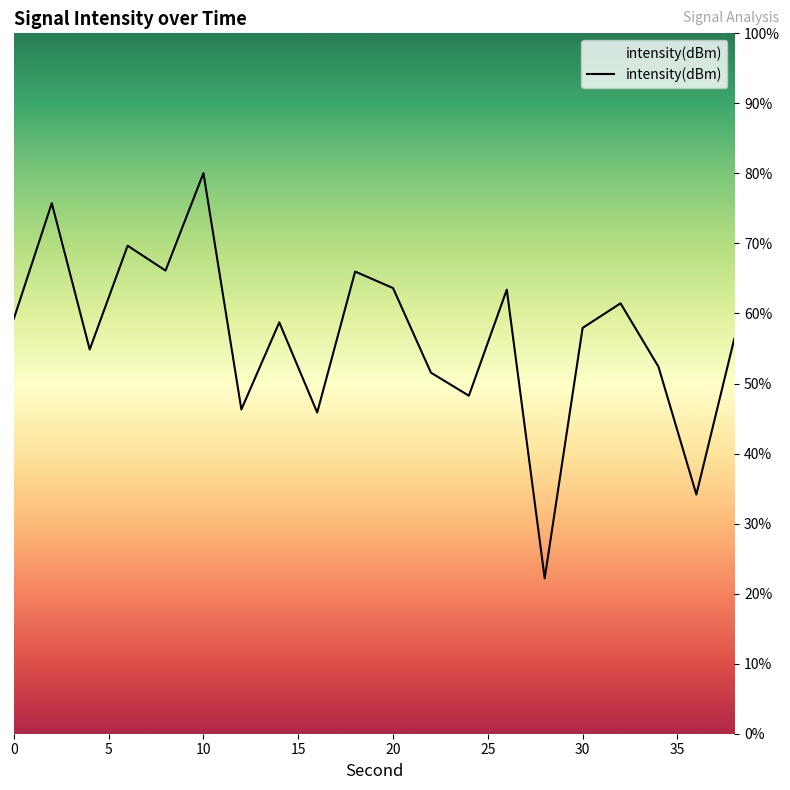

Rank the categories by value from lowest to highest.

28, 36, 16, 12, 24, 22, 34, 4, 38, 30, 14, 0, 32, 26, 20, 18, 8, 6, 2, 10